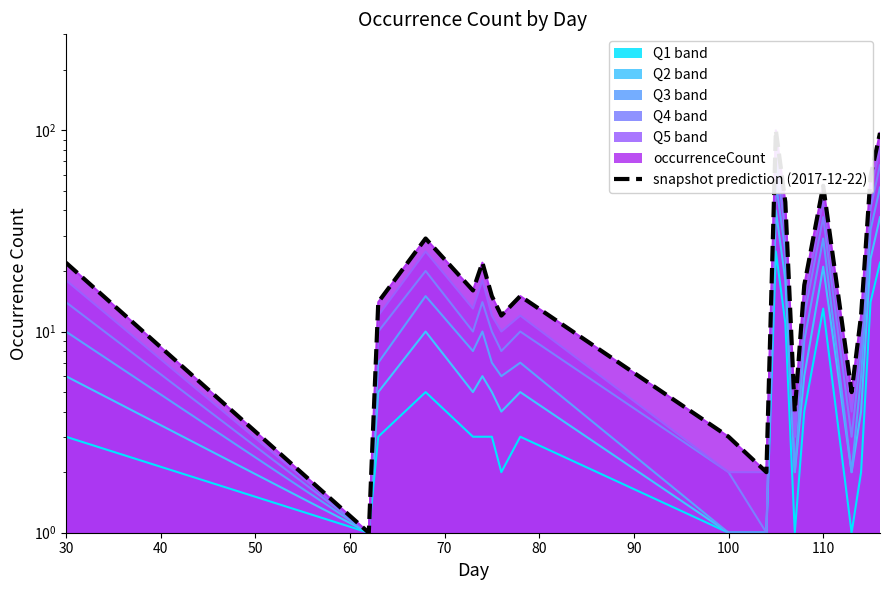

What is the label of the 10th point from the left?

100